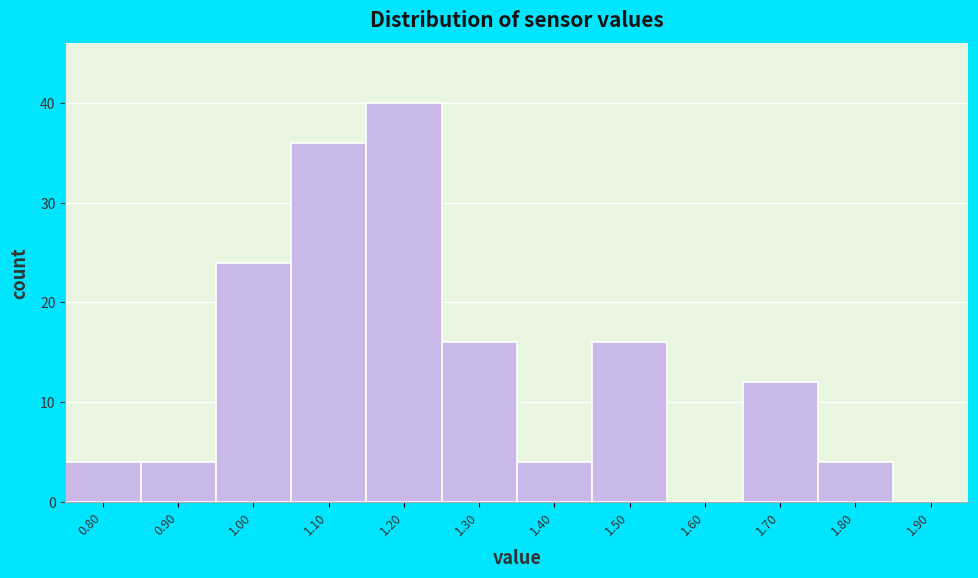

Reading left to right, list all the values displayed in this chart.

0.80=4	0.90=4	1.00=24	1.10=36	1.20=40	1.30=16	1.40=4	1.50=16	1.60=0	1.70=12	1.80=4	1.90=0